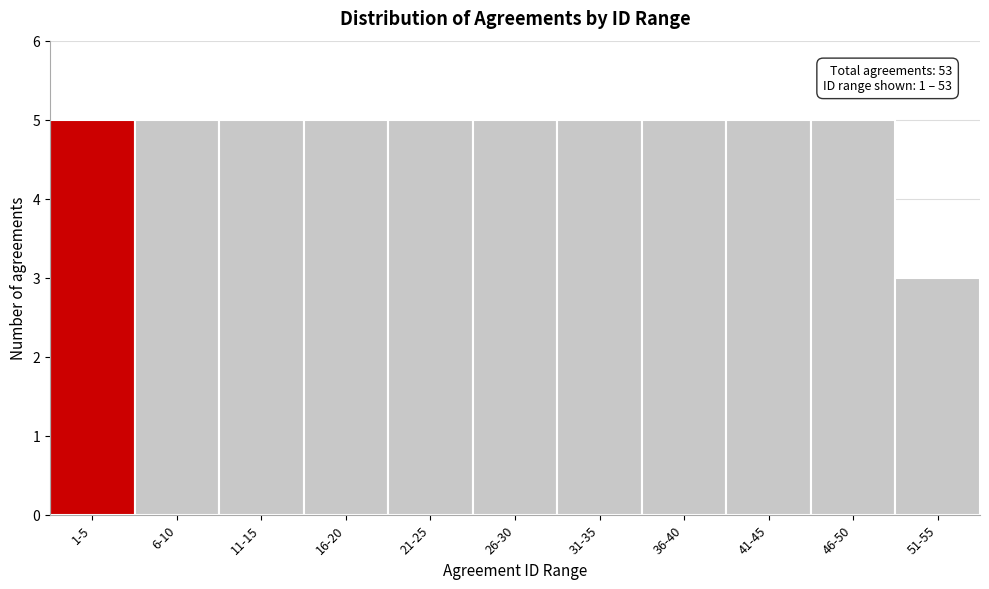

Reading left to right, extract all data points from this chart.

5	5	5	5	5	5	5	5	5	5	3